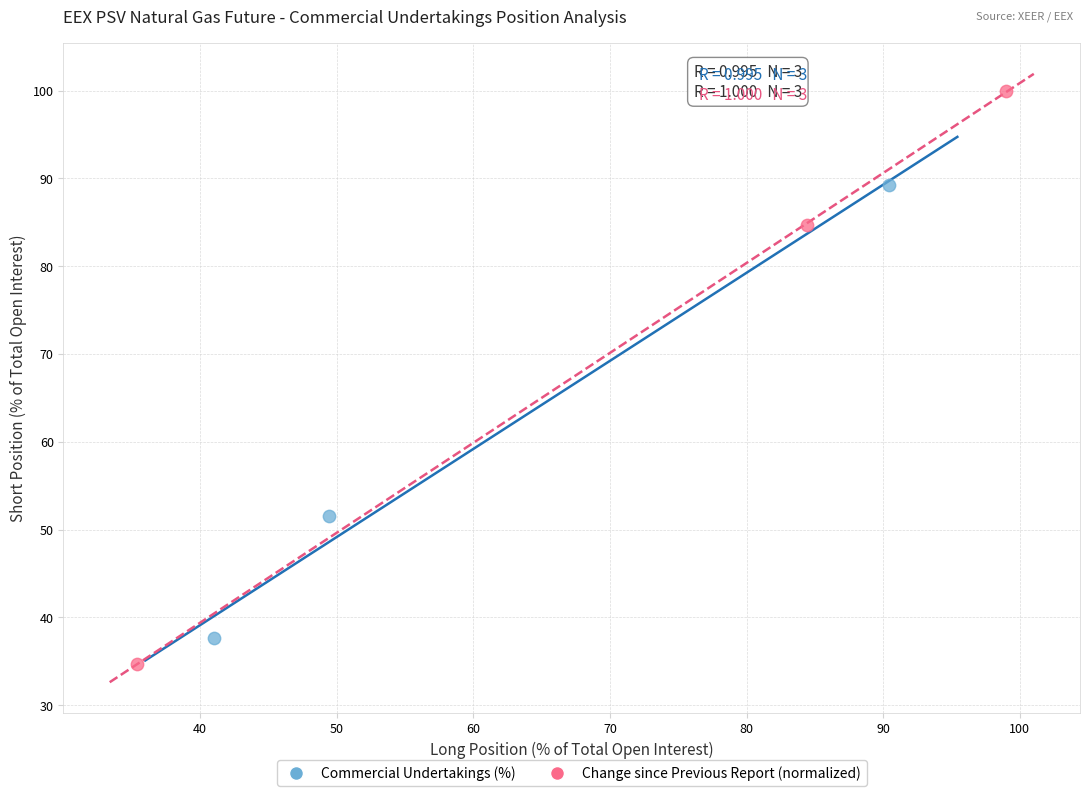

Which series reaches the maximum Y coordinate?

Change since Previous Report (normalized)